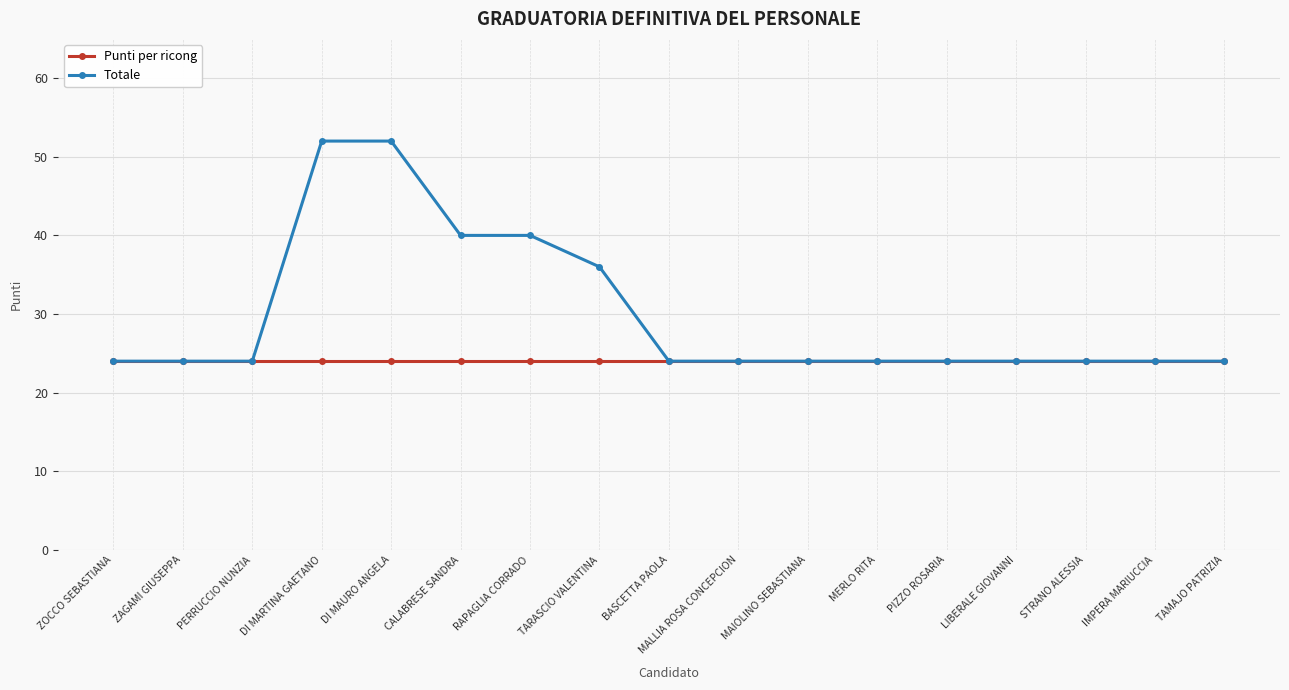

What is the highest value of the Totale series?

52